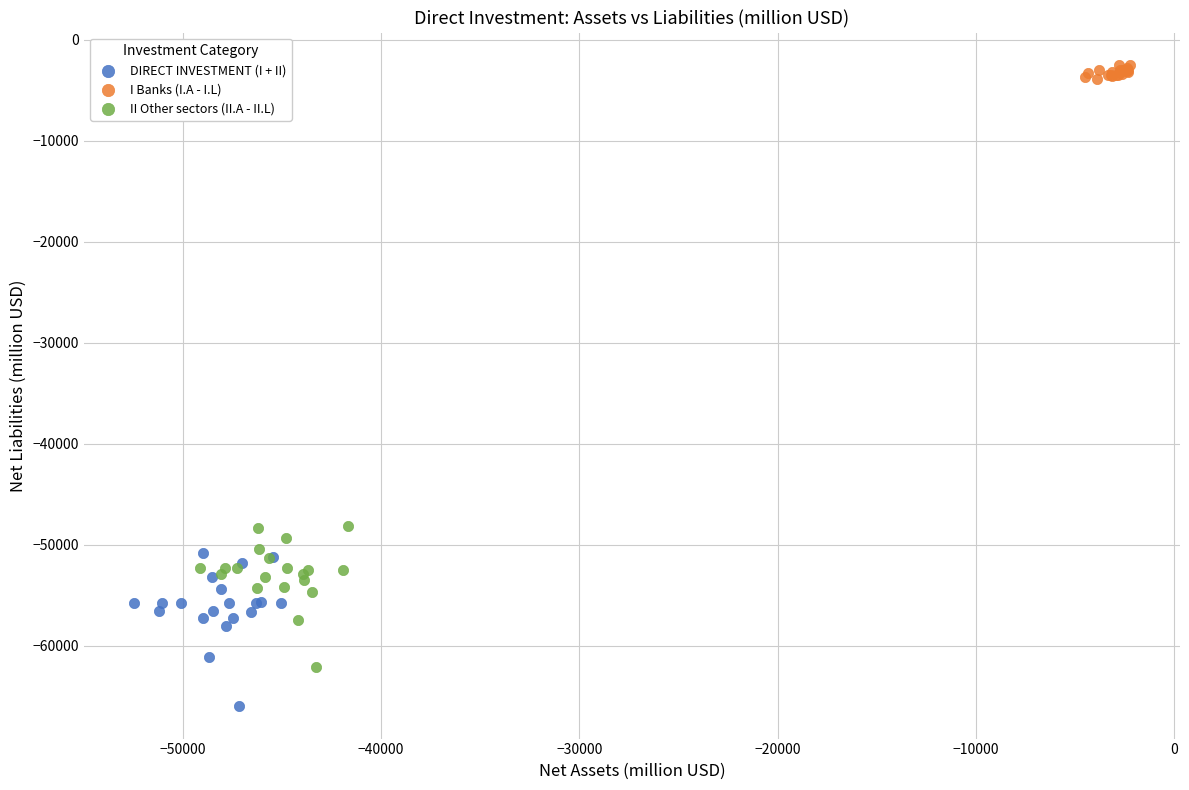

Which series reaches the maximum Y coordinate?

I Banks (I.A - I.L)